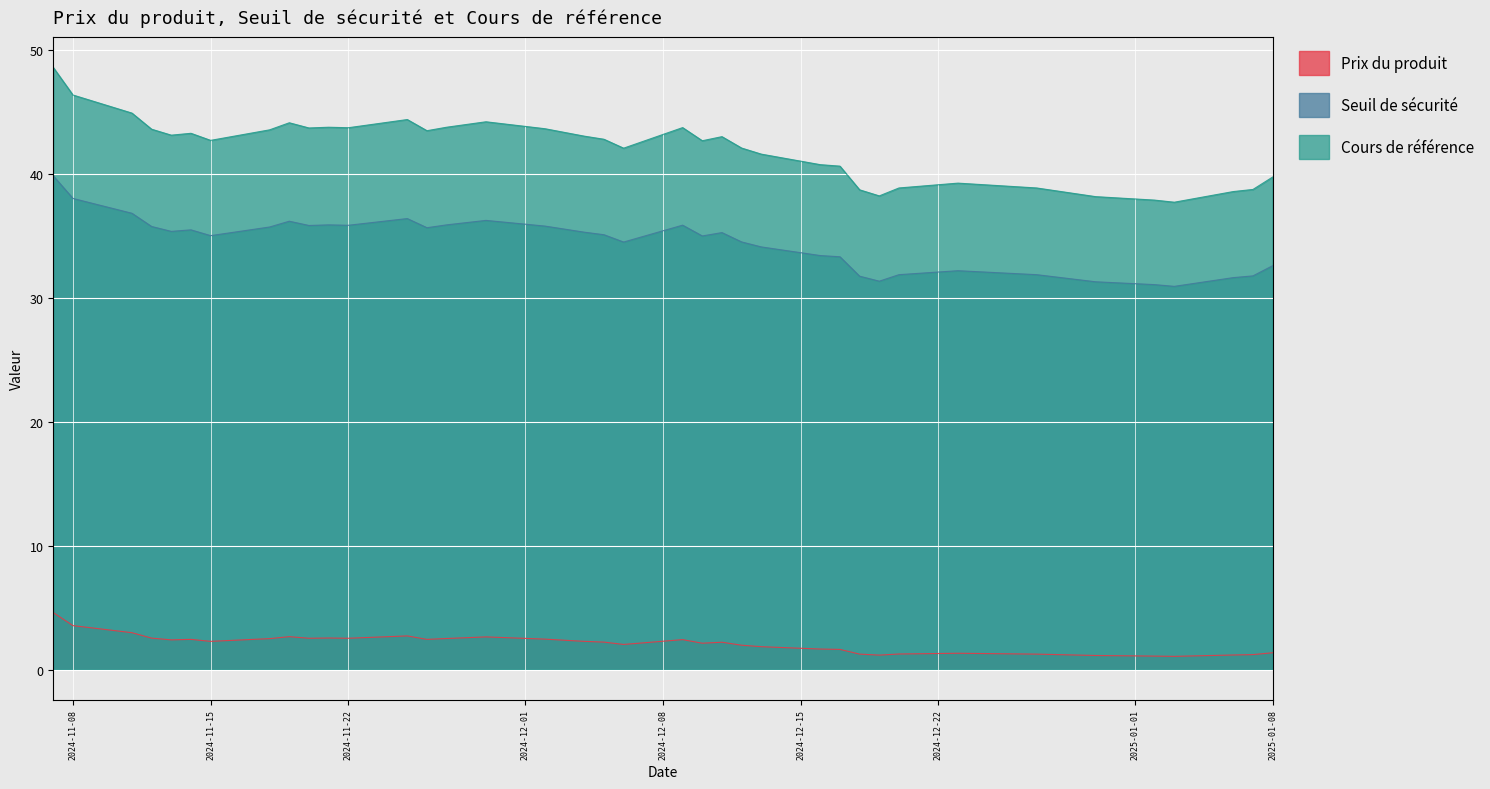

True or false: Cours de référence and Prix du produit cross at least once.

False